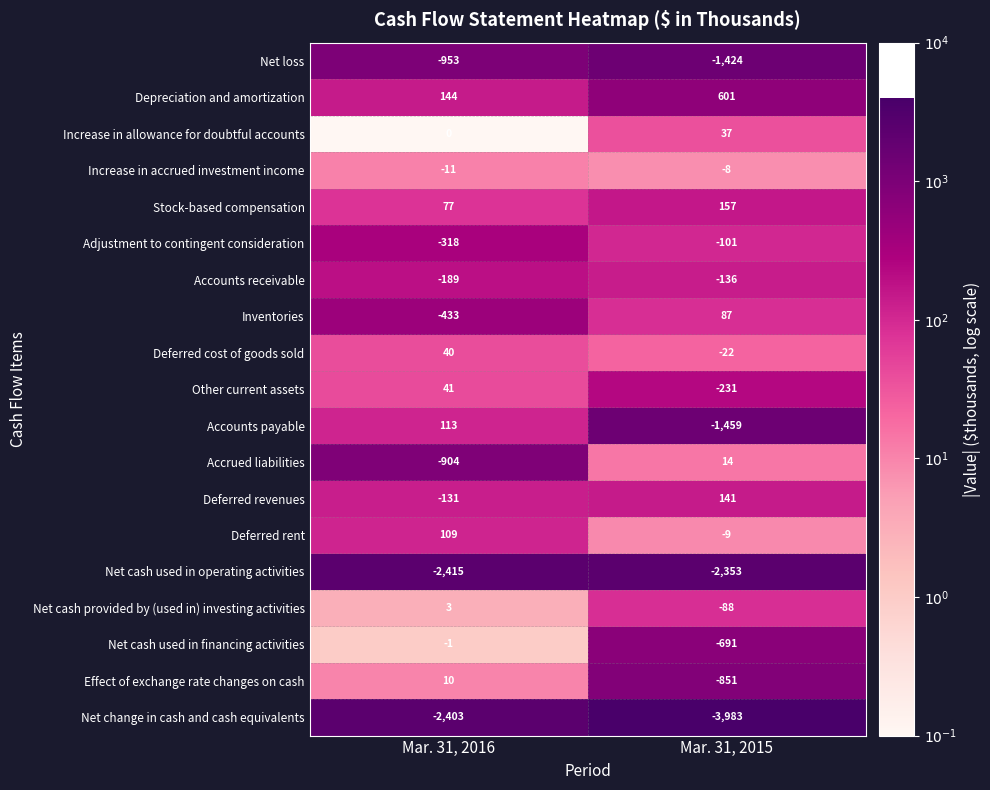

How many series are shown in this chart?

19